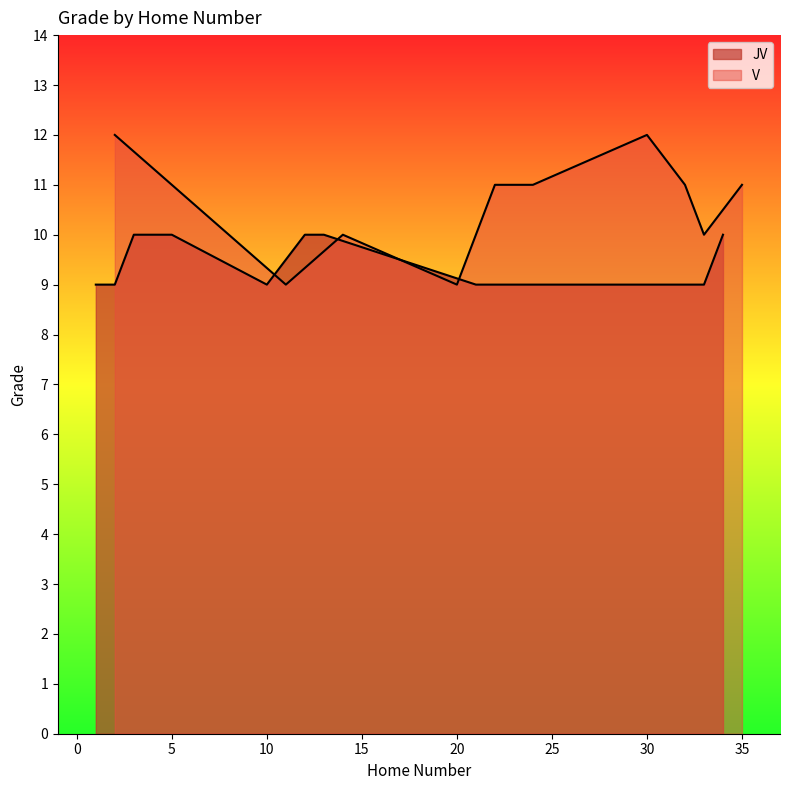

Which label corresponds to the largest value in the chart?

2